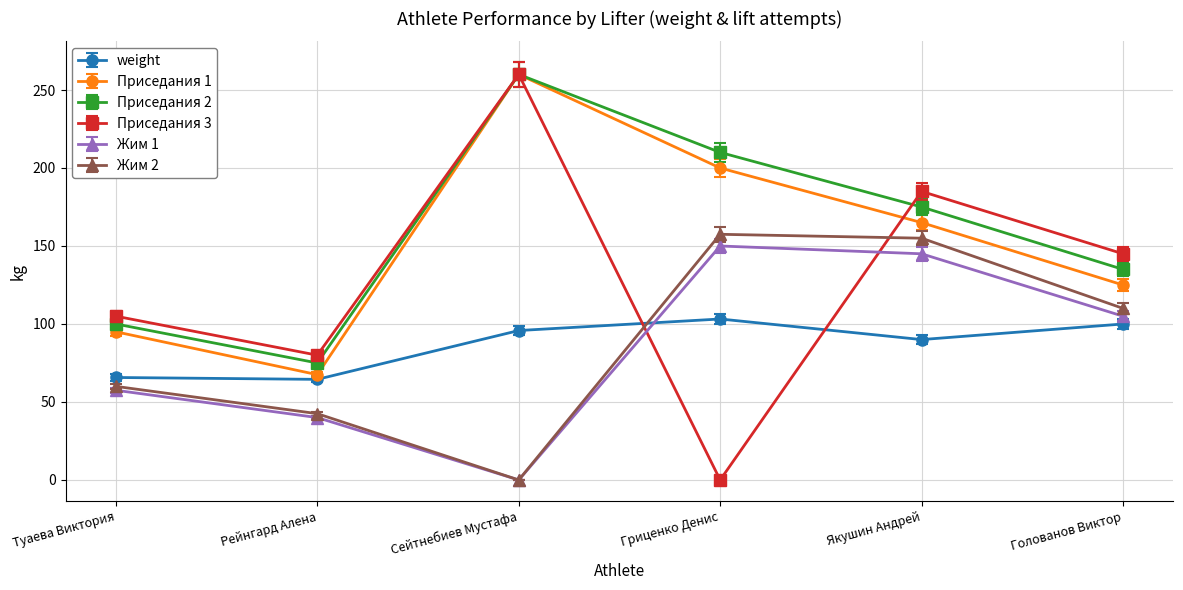

Is the value of Приседания 1 at Рейнгард Алена greater than the value of Приседания 3 at Якушин Андрей?

No